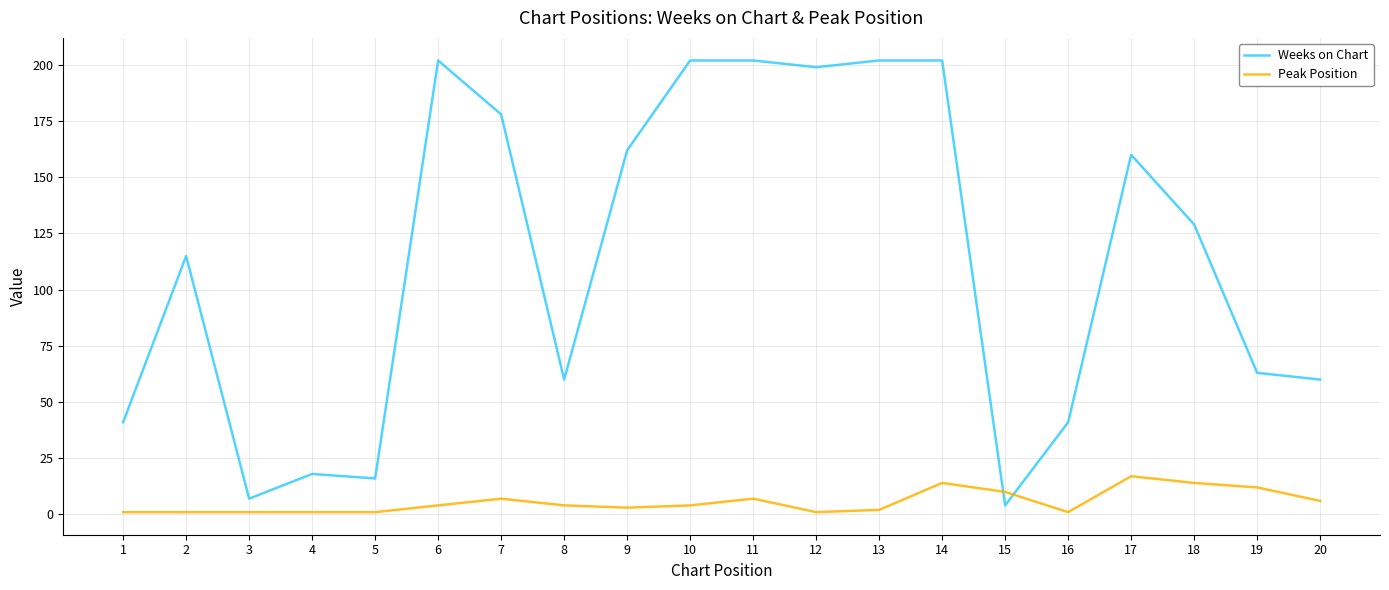

Where is Weeks on Chart nearest to the value 103?

2